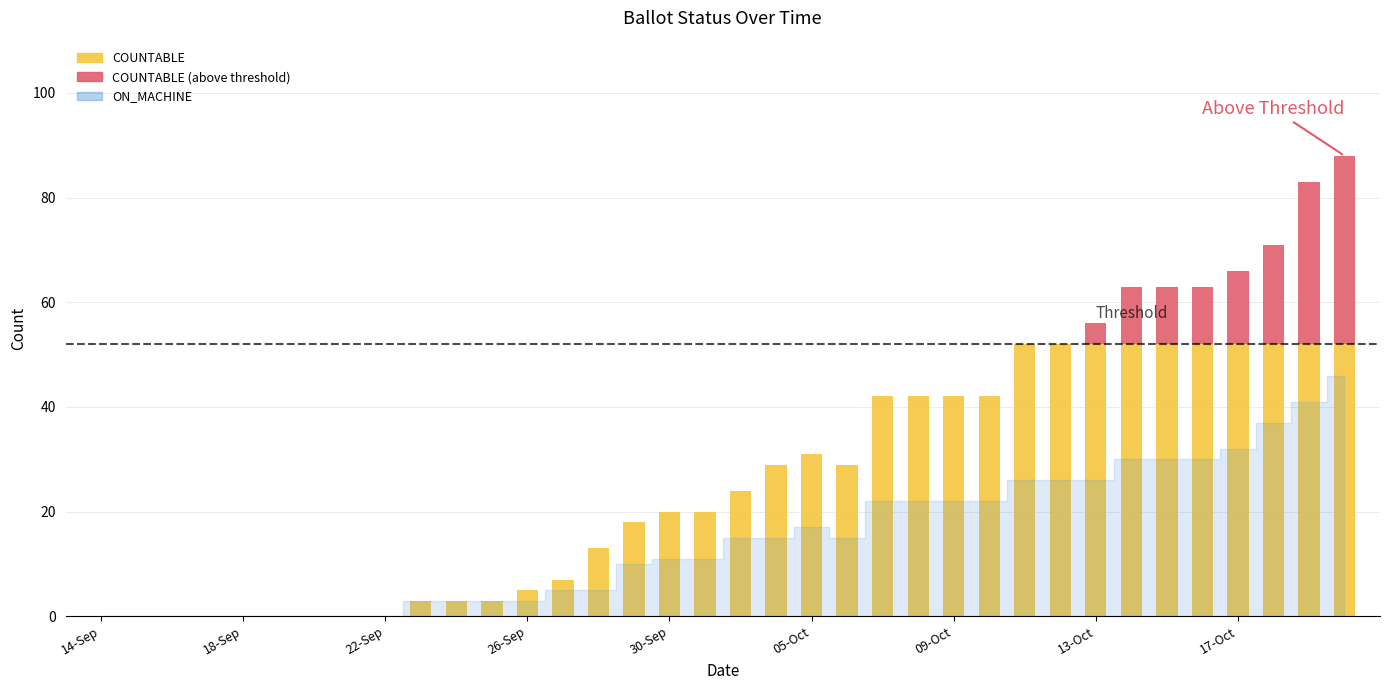

Count the number of categories in the chart.

36